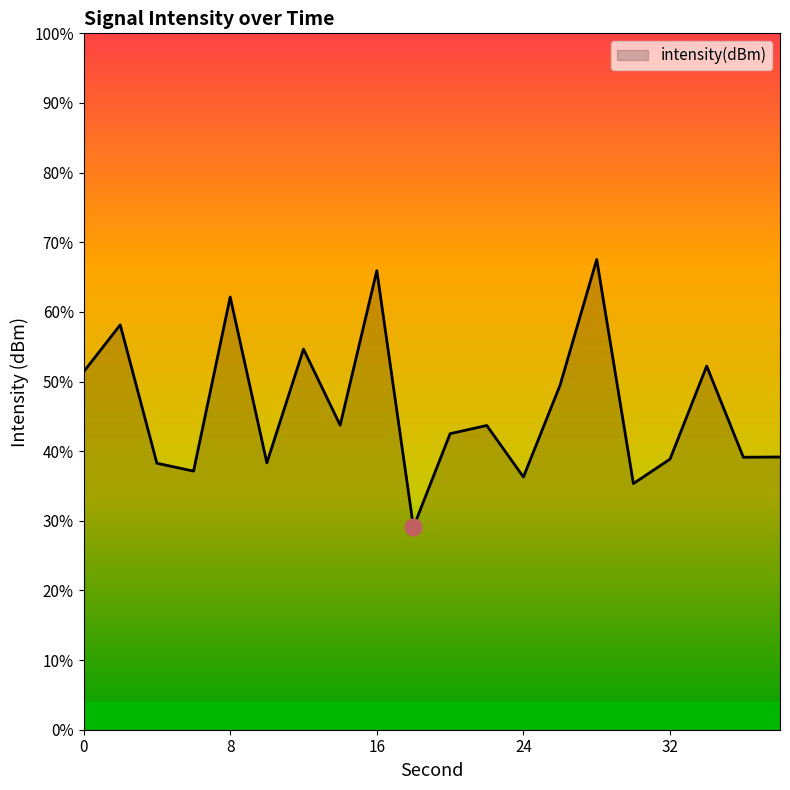

The chart shows a value of -28.0 at 38. True or false?

False